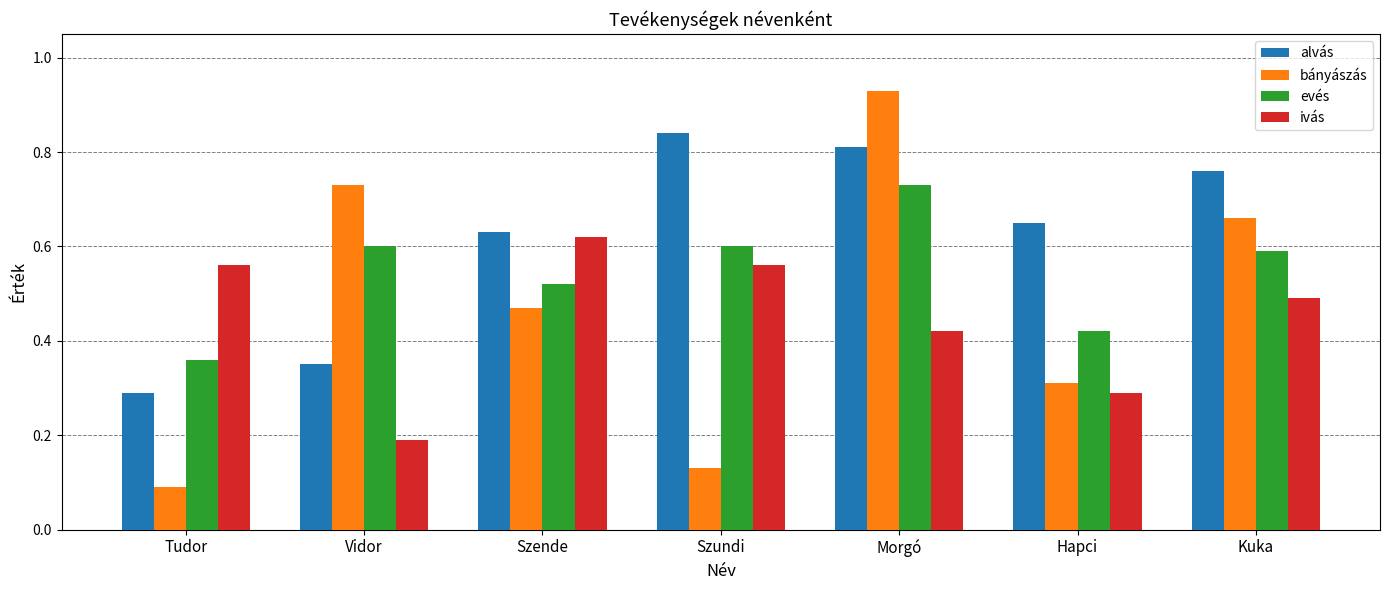

The value of evés at Kuka is 0.6. True or false?

True